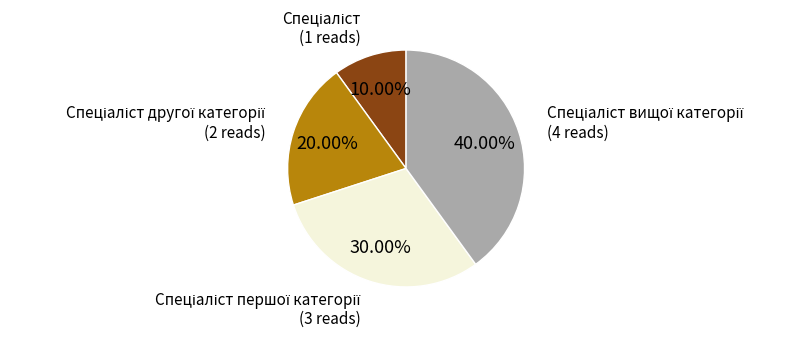

Is there any slice that represents more than half of the pie?

No